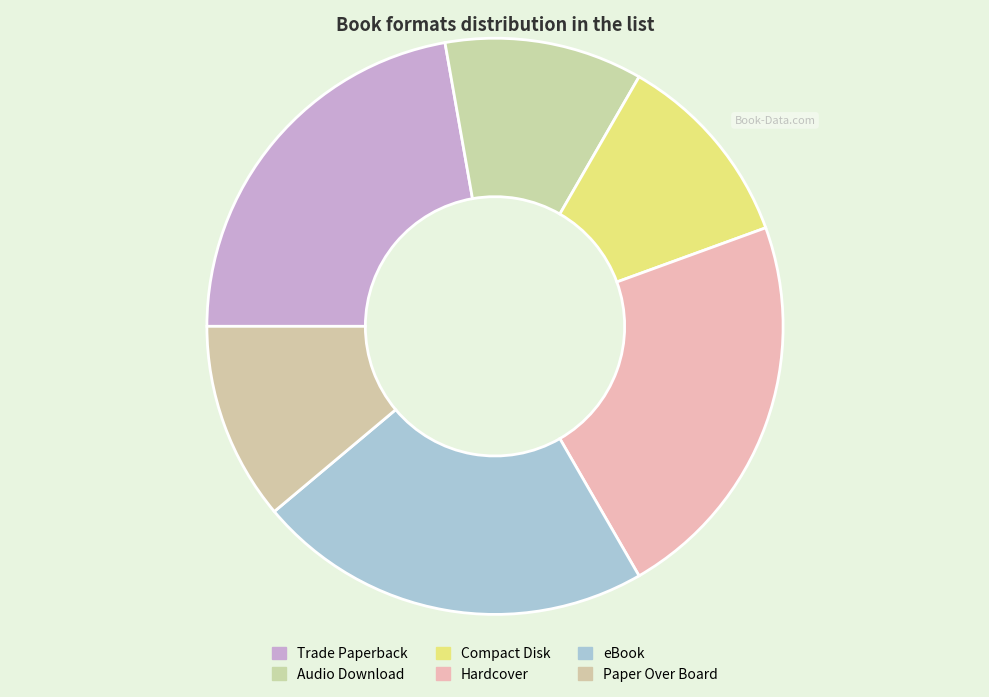

Is there a majority slice in this chart?

No